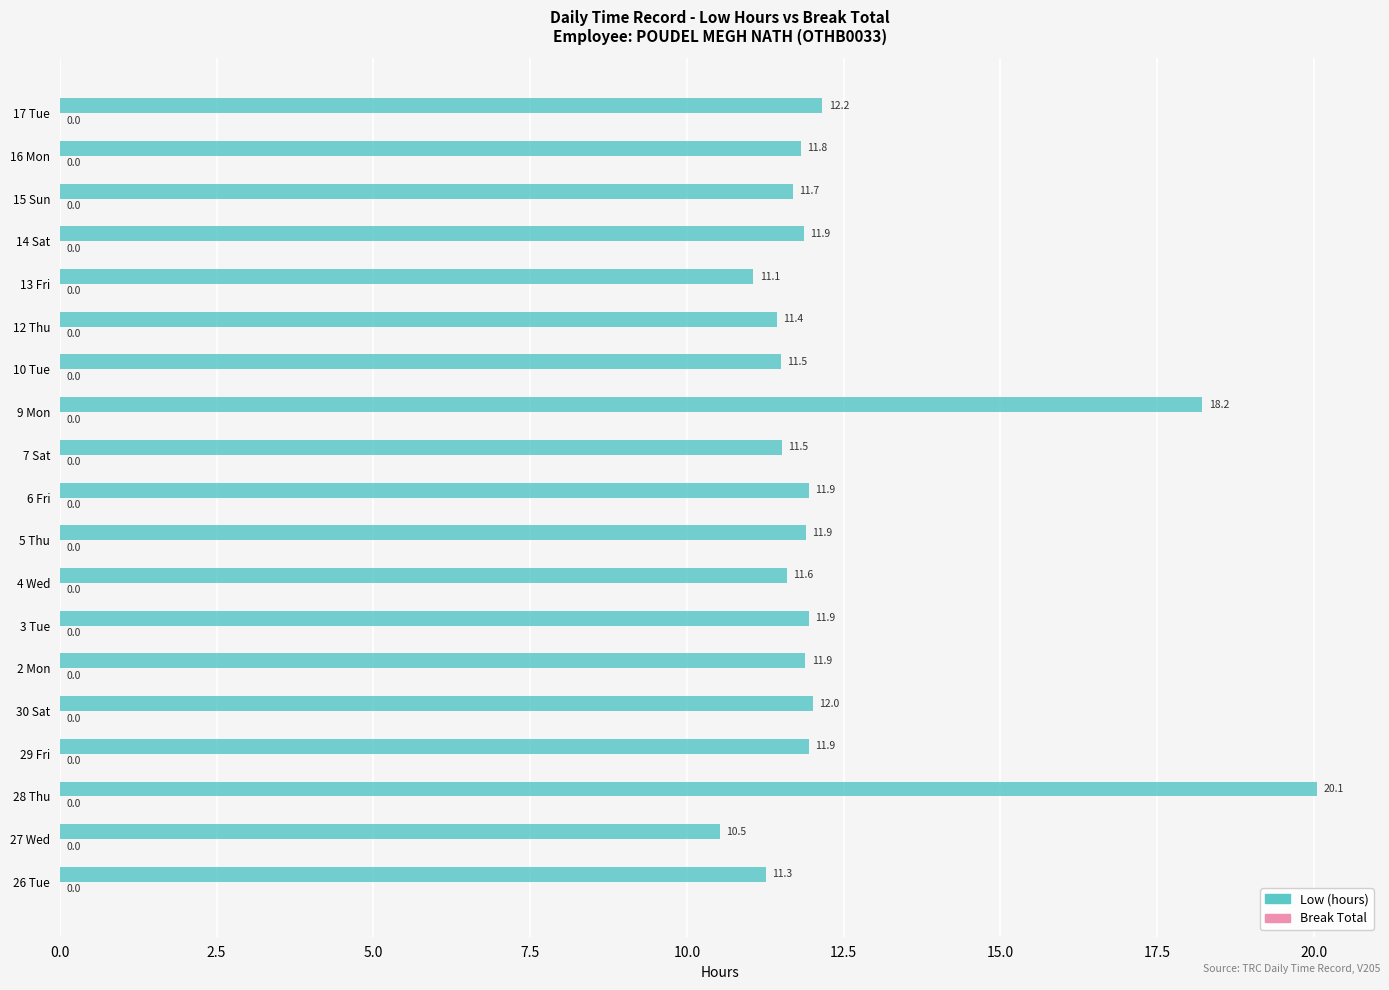

What is the change in value from 2 Mon to 13 Fri?

-0.8